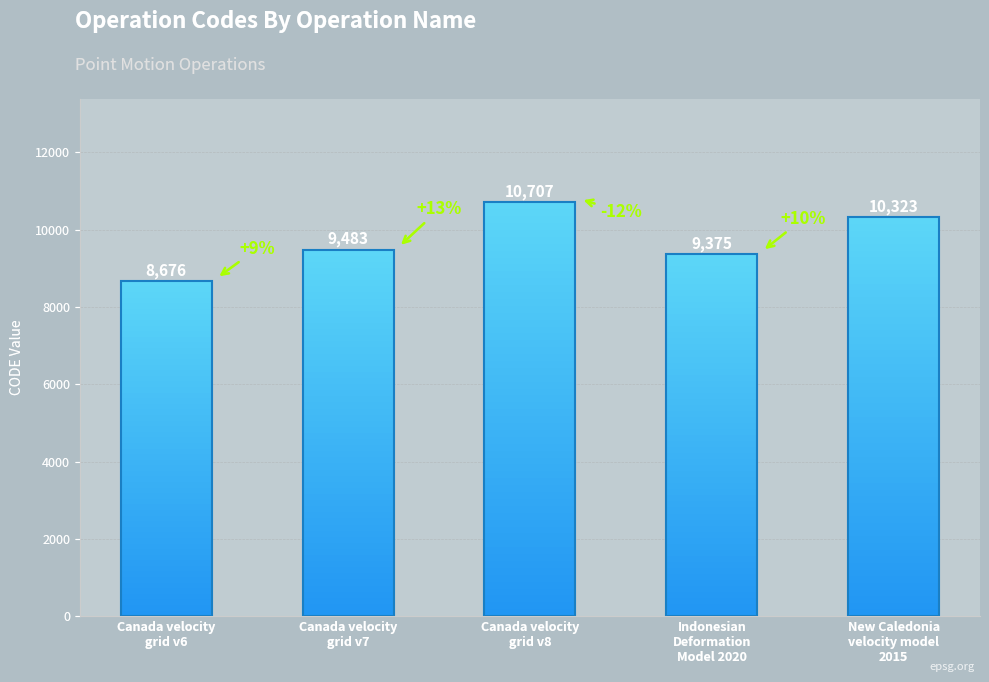

How many series are shown in this chart?

1